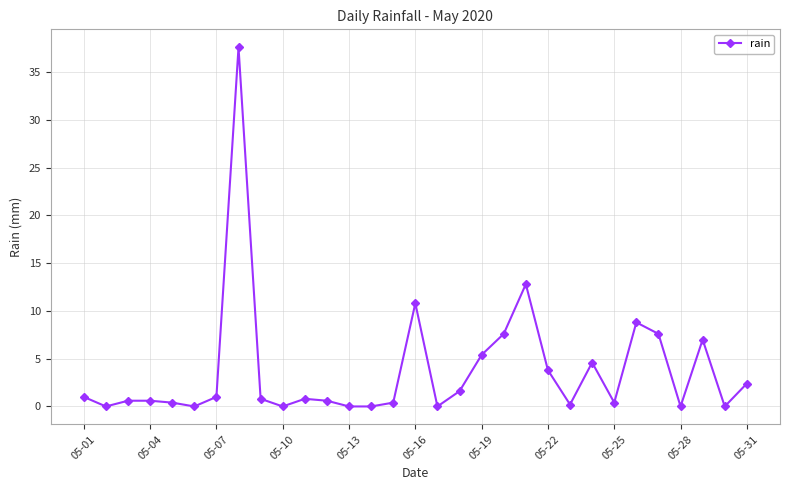

True or false: the data has more than 2 interior local peaks.

True